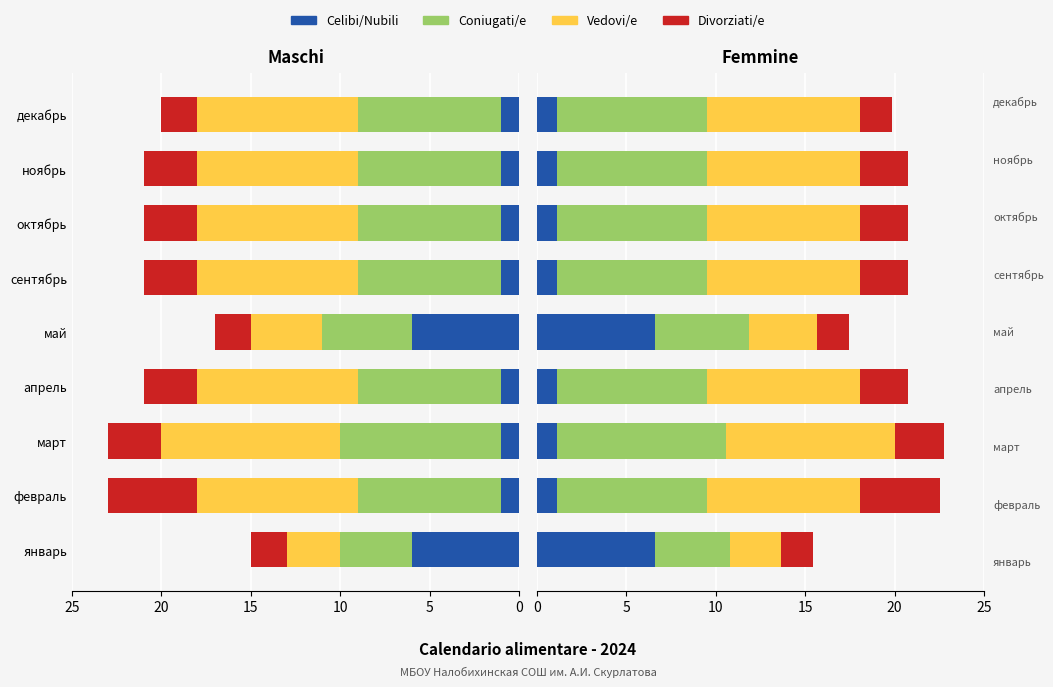

The value of Vedovi/e at февраль is 14.6. True or false?

False